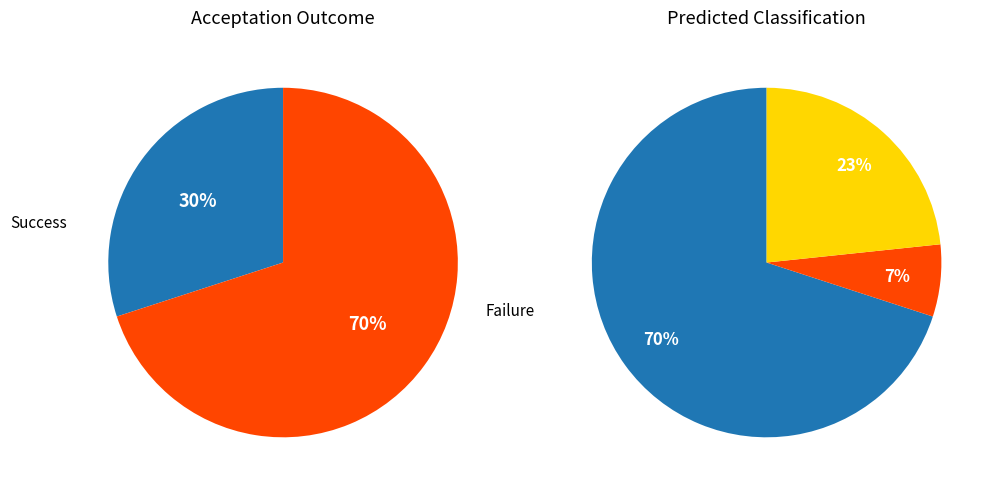

To the nearest percent, what is the difference between the largest and smallest slice percentages?

40%